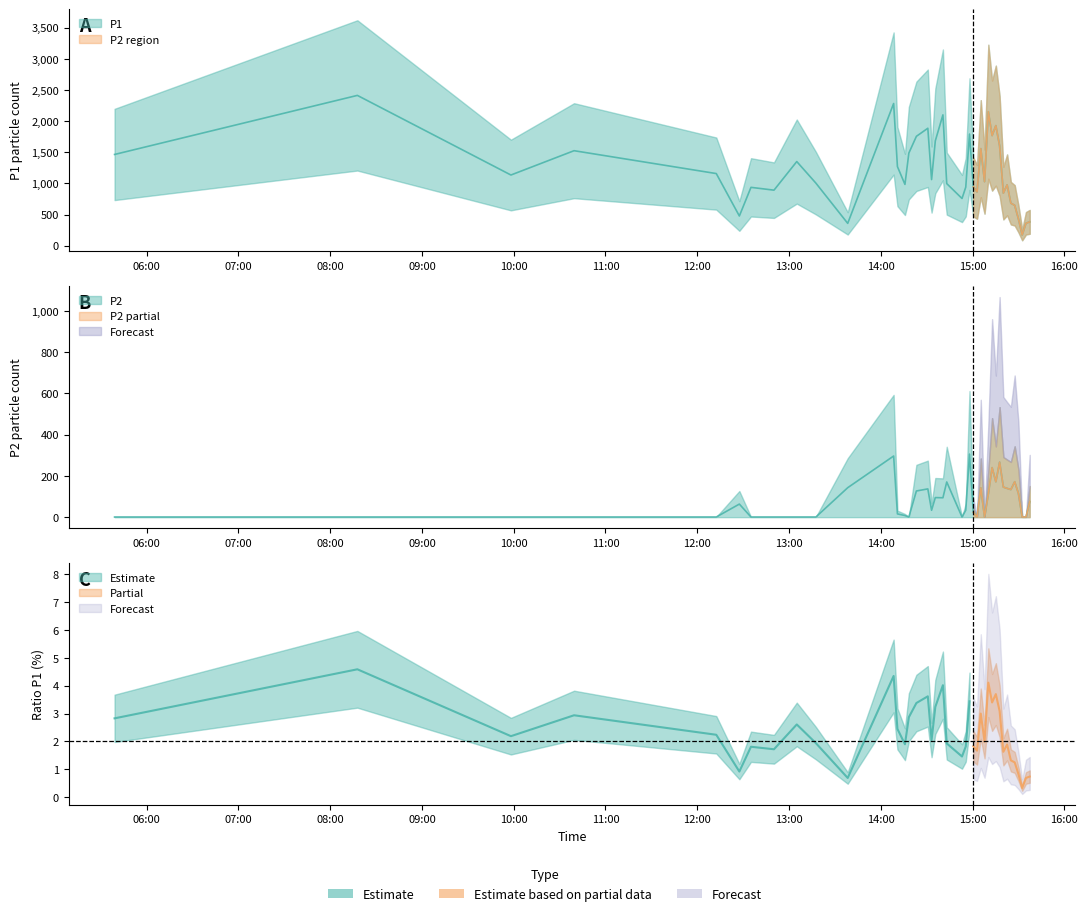

What is the difference between the maximum and minimum values in the P2 series?

305.1